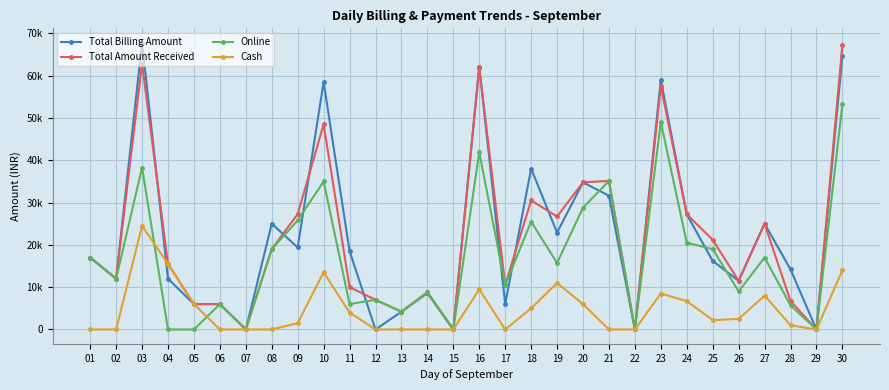

Between 09 and 16, which series saw the biggest shift?

Total Billing Amount